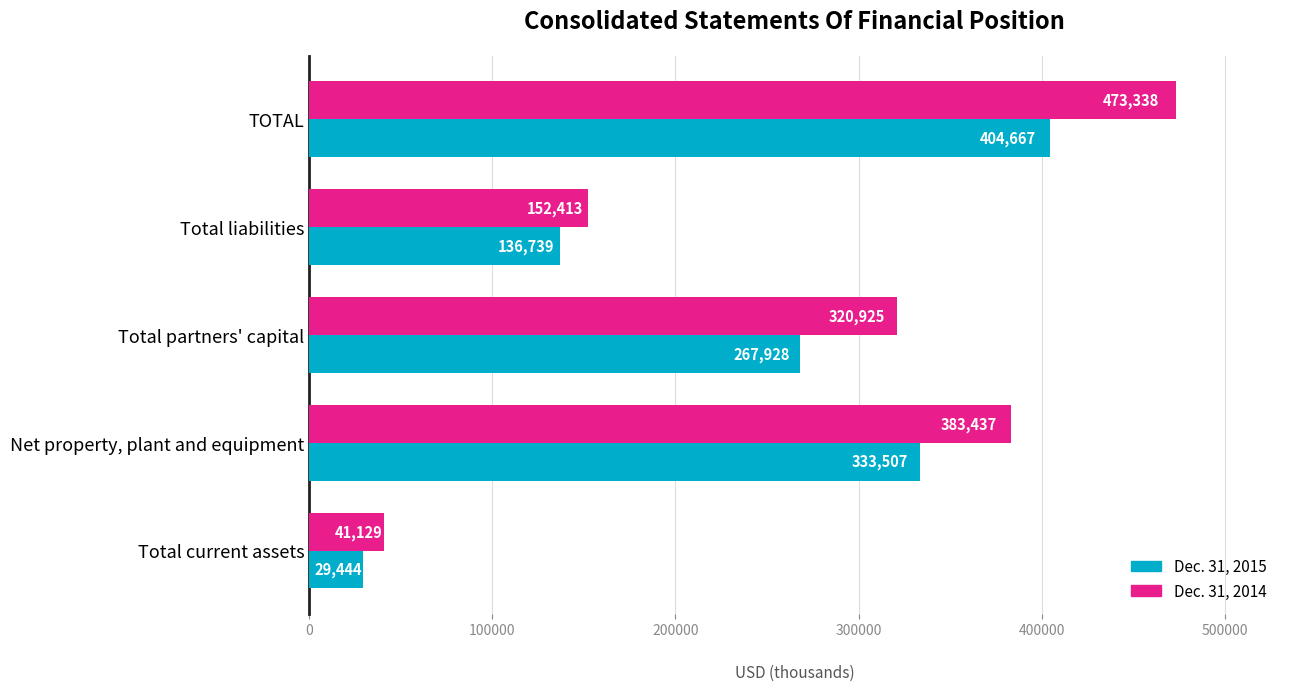

List the series in order of their peak value, highest first.

Dec. 31, 2014, Dec. 31, 2015